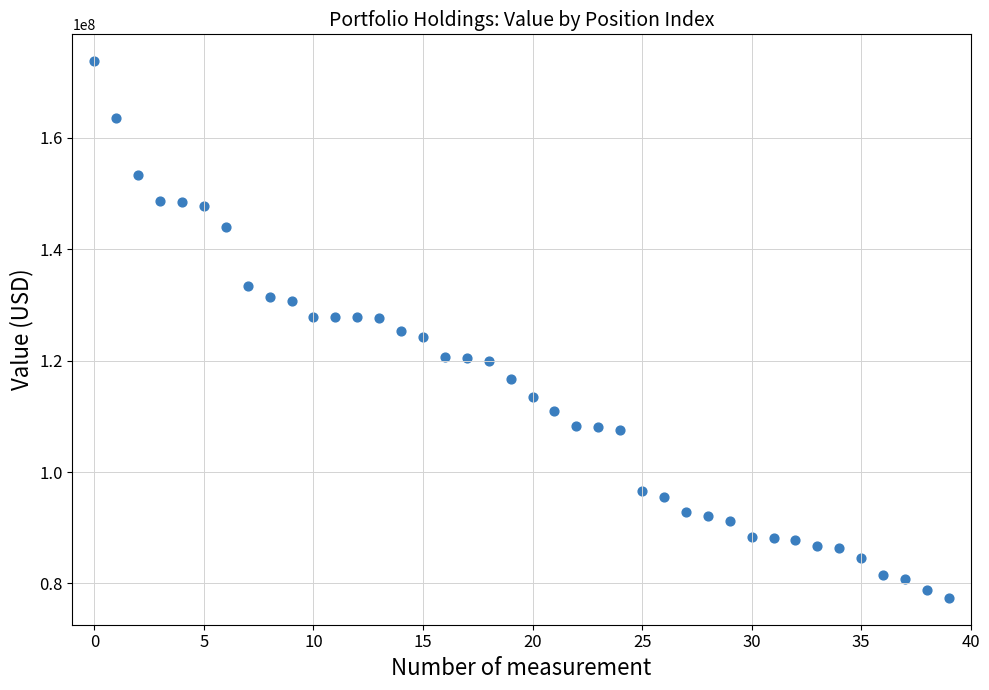

What is the range of Y values (max minus min)?

96338000